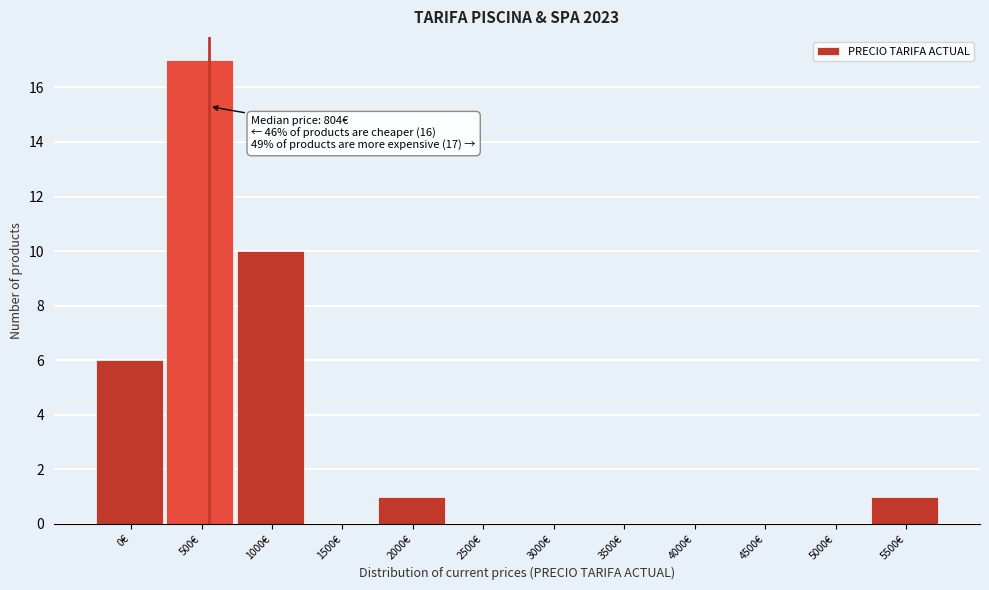

Reading right to left, transcribe all the data shown in this chart.

5500€=1	5000€=0	4500€=0	4000€=0	3500€=0	3000€=0	2500€=0	2000€=1	1500€=0	1000€=10	500€=17	0€=6